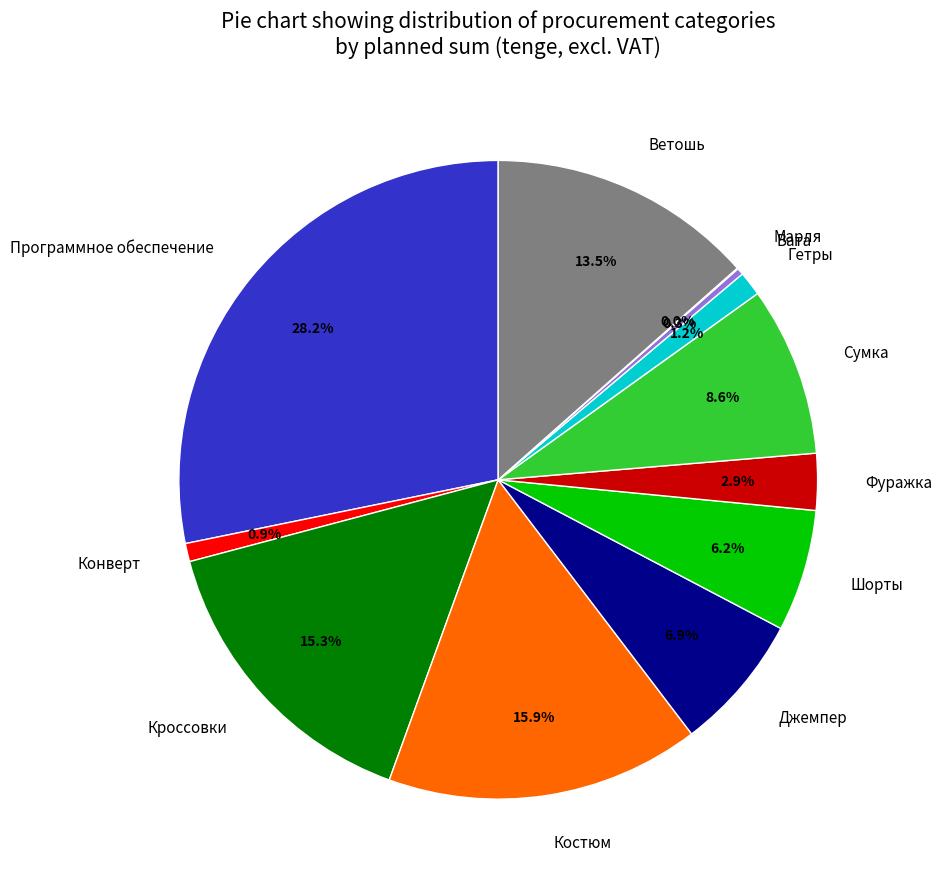

Which slice is the largest?

Программное обеспечение